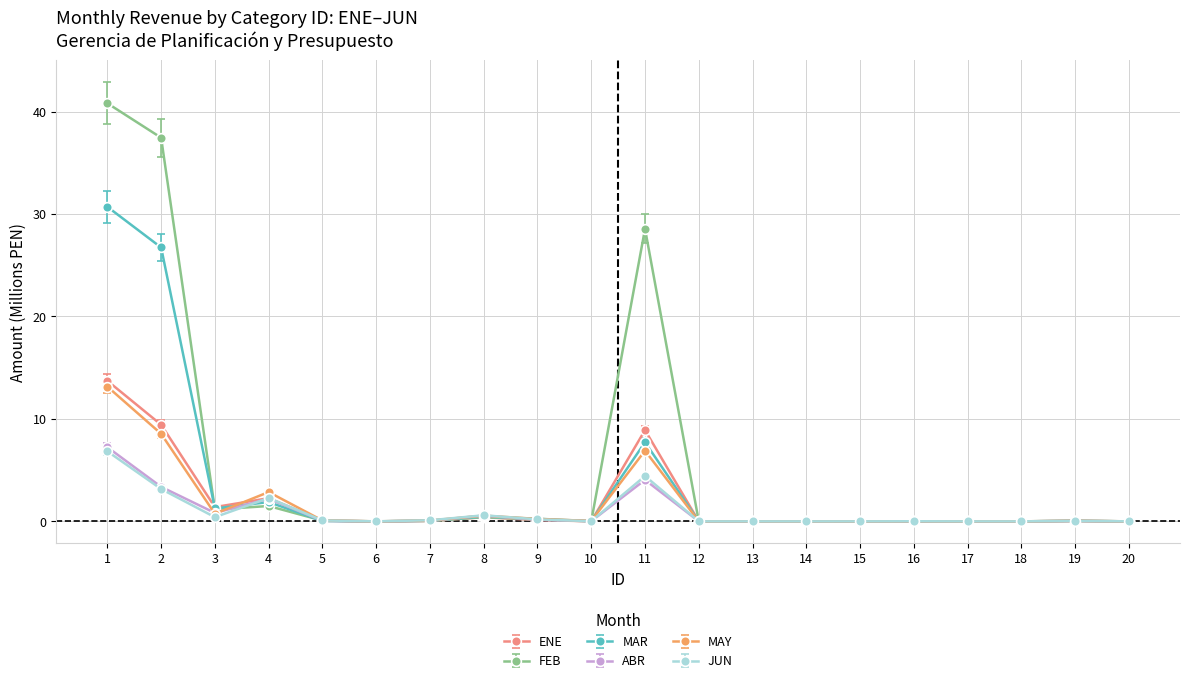

Which series has the largest total across all categories?

FEB